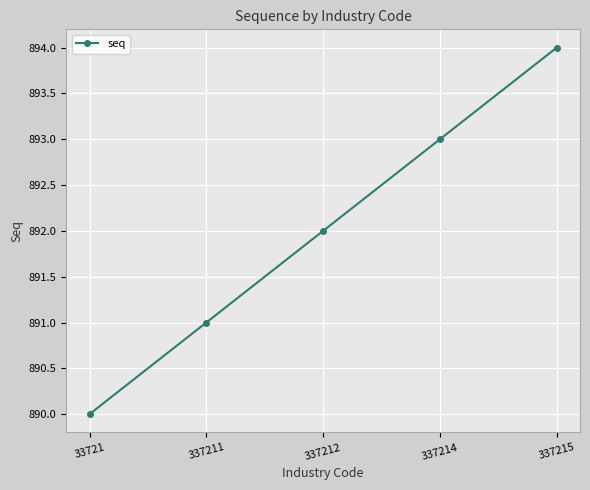

Reading left to right, what are all the values shown in this chart?

890	891	892	893	894